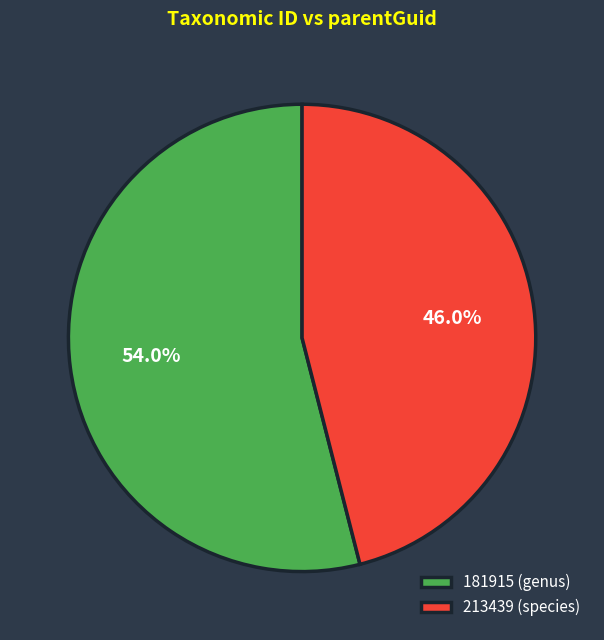

How many slices are in this pie chart?

2